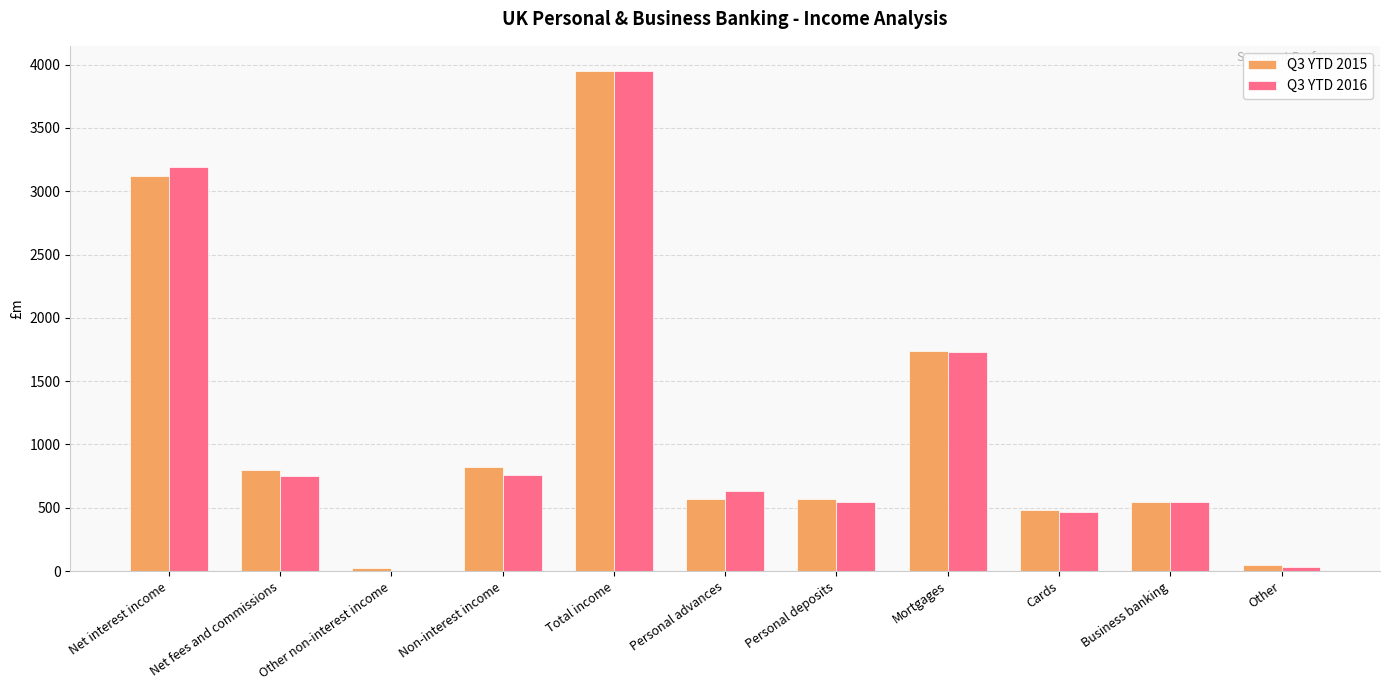

Are the bars grouped side by side (vs. stacked)?

Yes